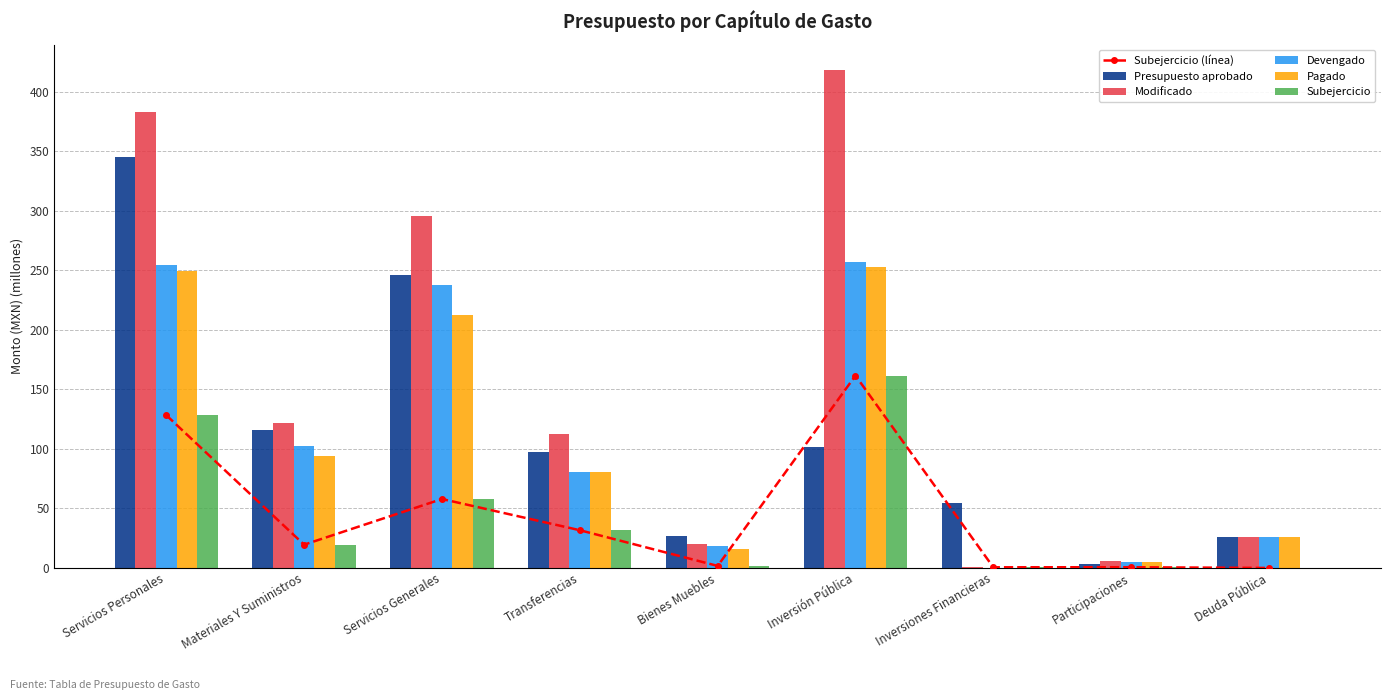

What is the highest value of the Subejercicio series?

161.5